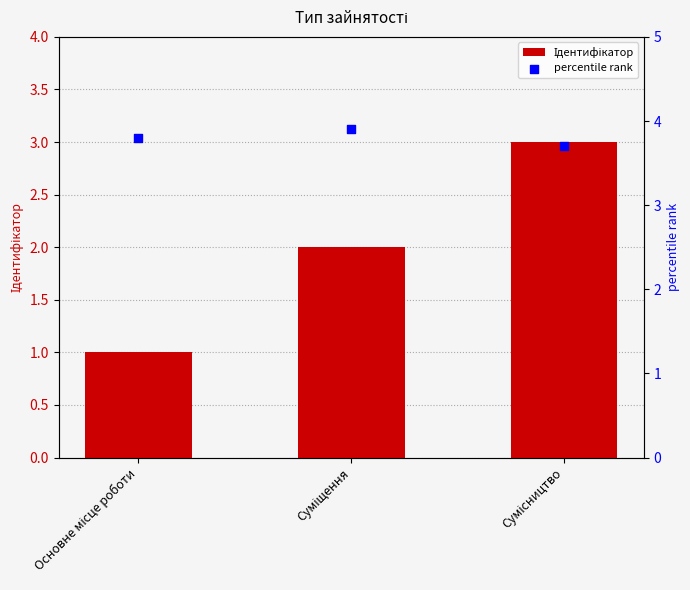

Which series has the largest Y range (max minus min)?

Ідентифікатор